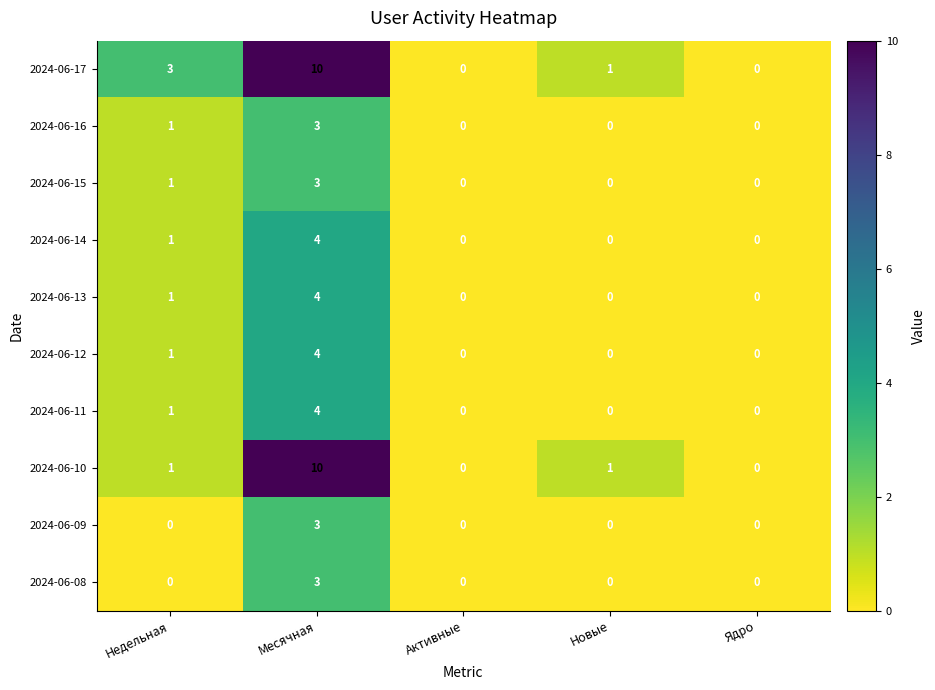

Count the 2024-06-14 values in the range 0 to 1.

4